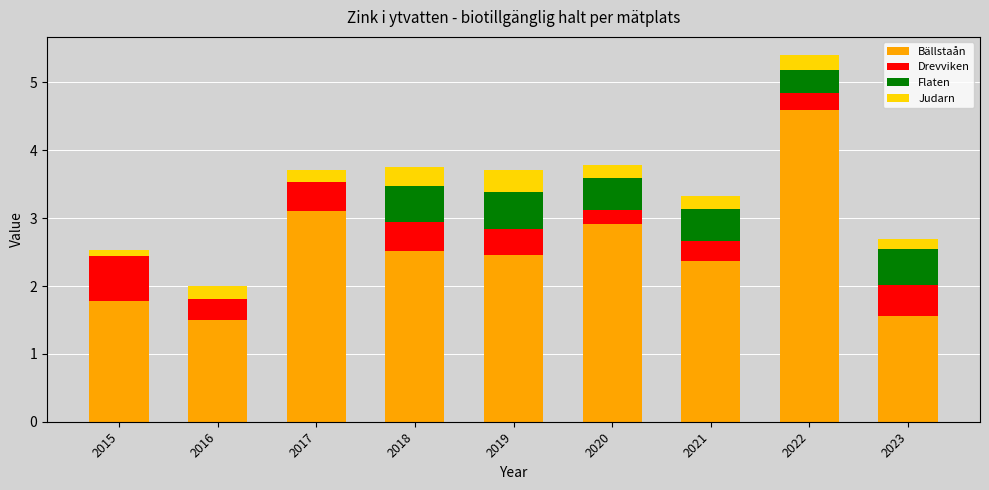

Which category has the highest value in the Bällstaån series?

2022